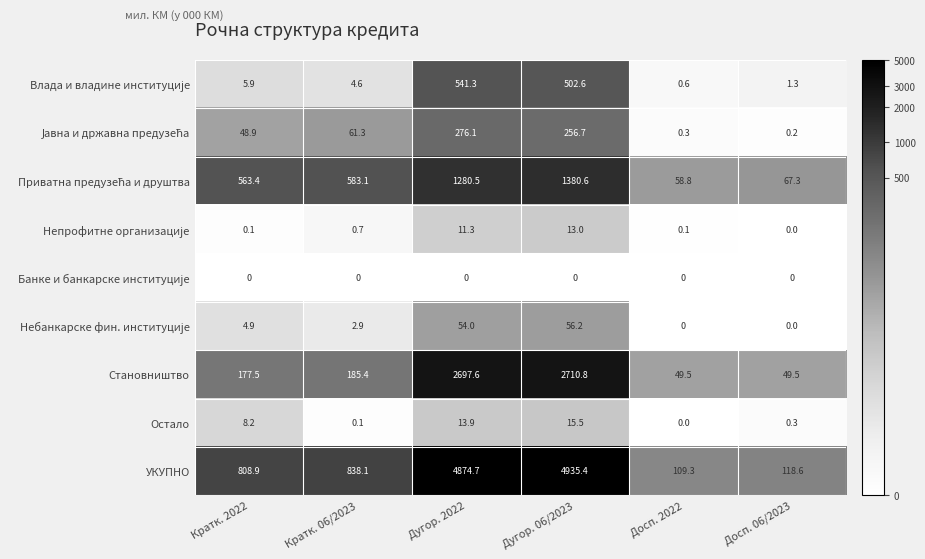

Which series has the widest spread of values?

УКУПНО